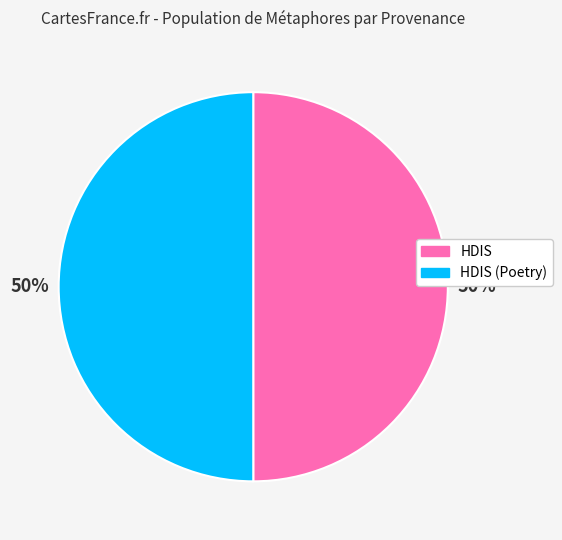

Combined, do HDIS and HDIS (Poetry) account for over 50%?

Yes